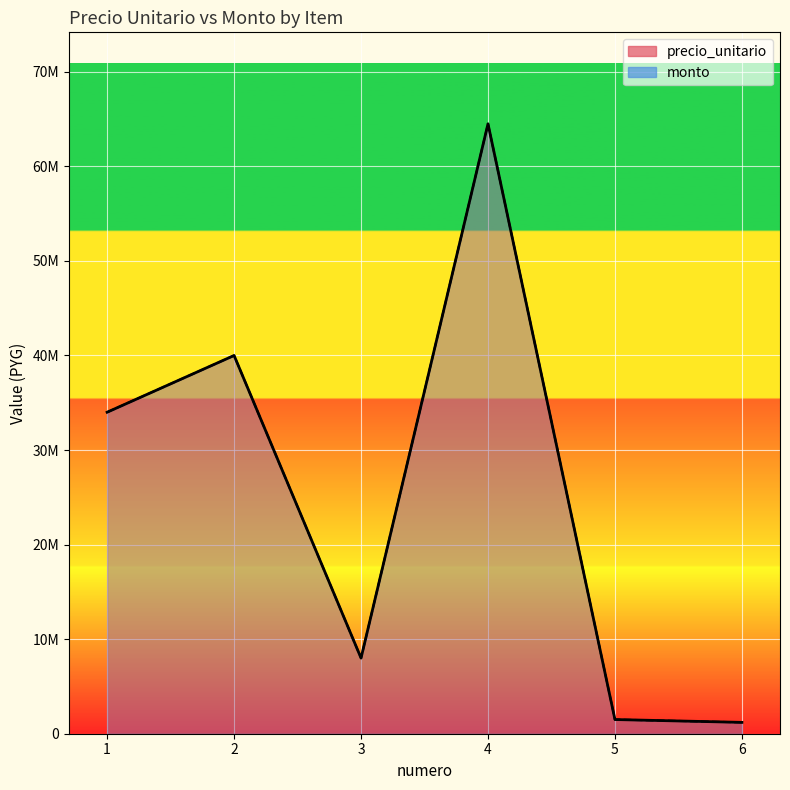

What is the minimum value shown in the chart?

1200000